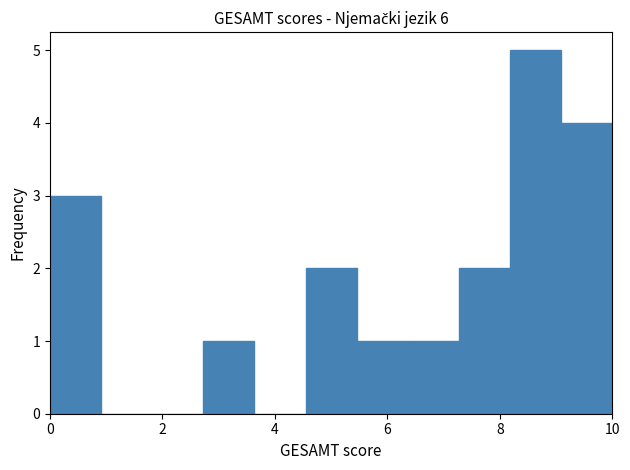

Reading left to right, list every bar in this chart as the range it spans on the x-axis followed by its height. Neither the bar edges nor the heights are printed on the chart, so give them approximately, as read against the axes.

0.0 to 1.0: 3
1.0 to 1.8: 0
1.8 to 2.8: 0
2.8 to 3.6: 1
3.6 to 4.6: 0
4.6 to 5.4: 2
5.4 to 6.4: 1
6.4 to 7.2: 1
7.2 to 8.2: 2
8.2 to 9.0: 5
9.0 to 10.0: 4